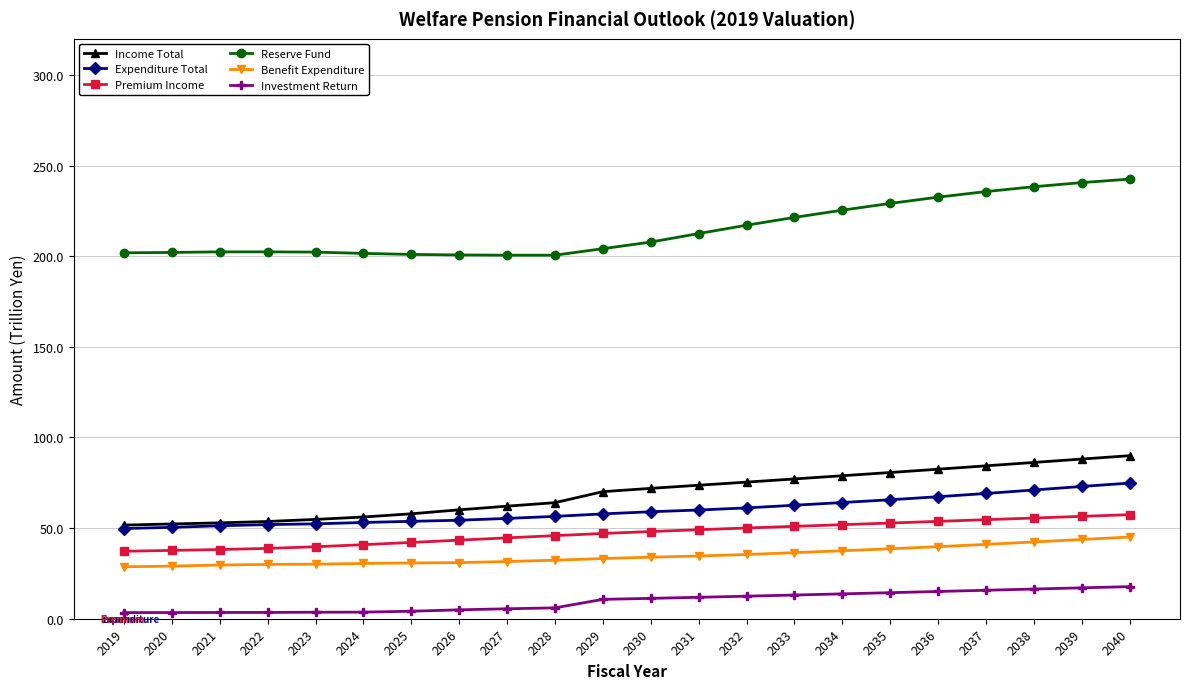

The value of Premium Income at 2031 is 80.6. True or false?

False